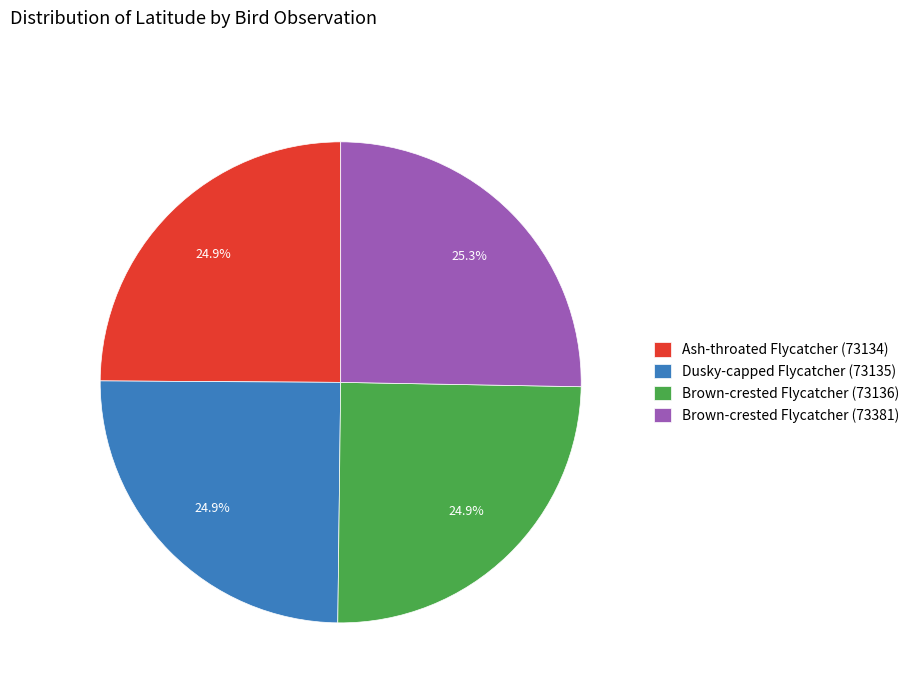

Combined, what portion of the pie is Brown-crested Flycatcher (73381) and Brown-crested Flycatcher (73136)?

50.2%